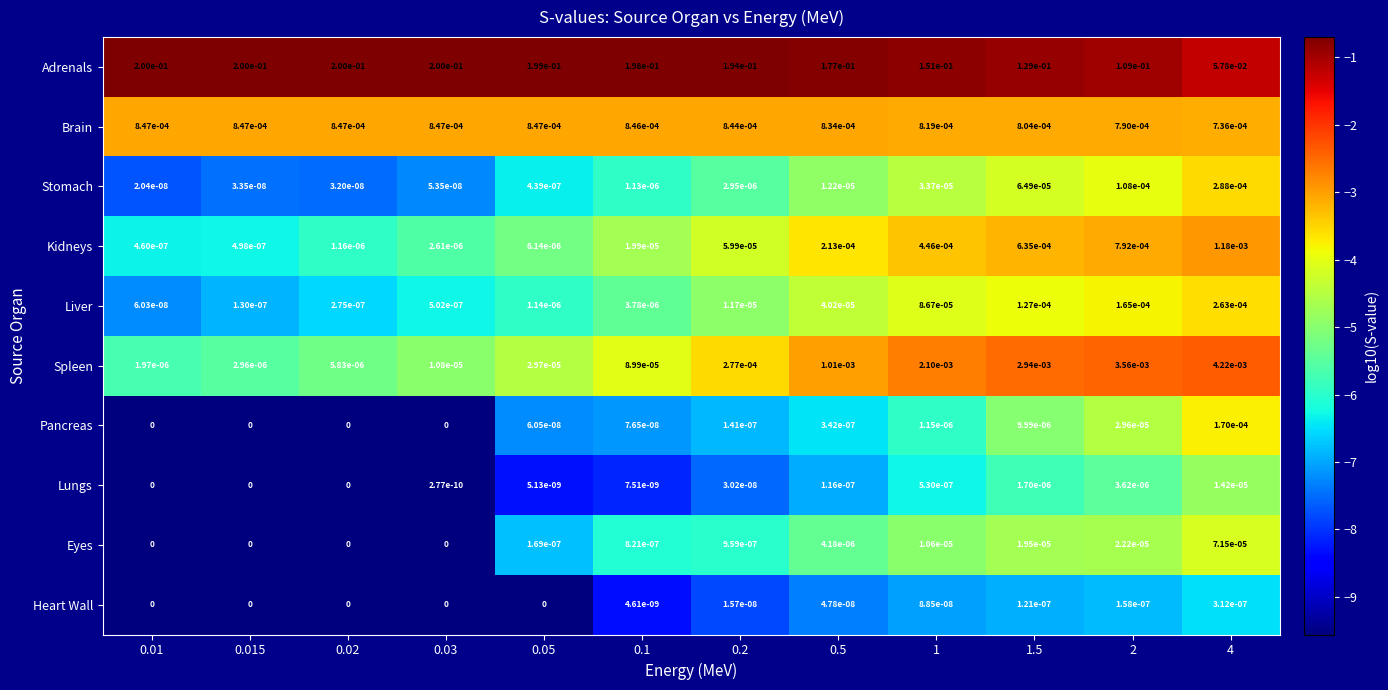

Which series has the largest total across all categories?

Adrenals